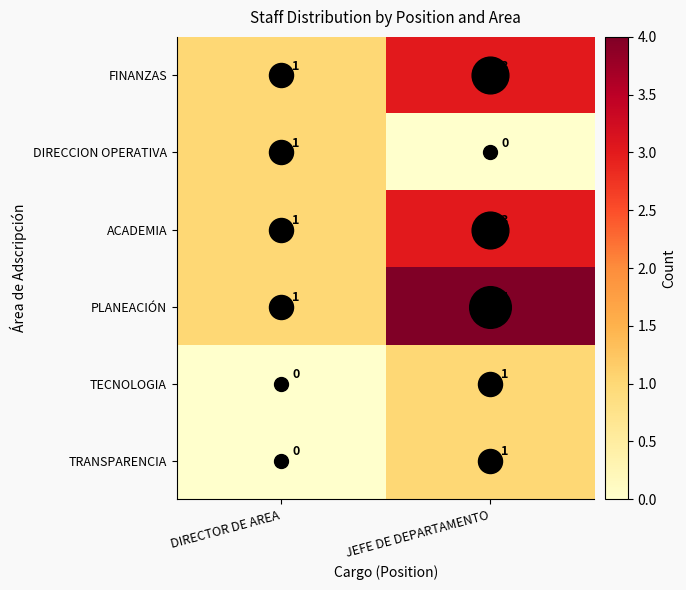

Which series has the largest total across all categories?

PLANEACIÓN